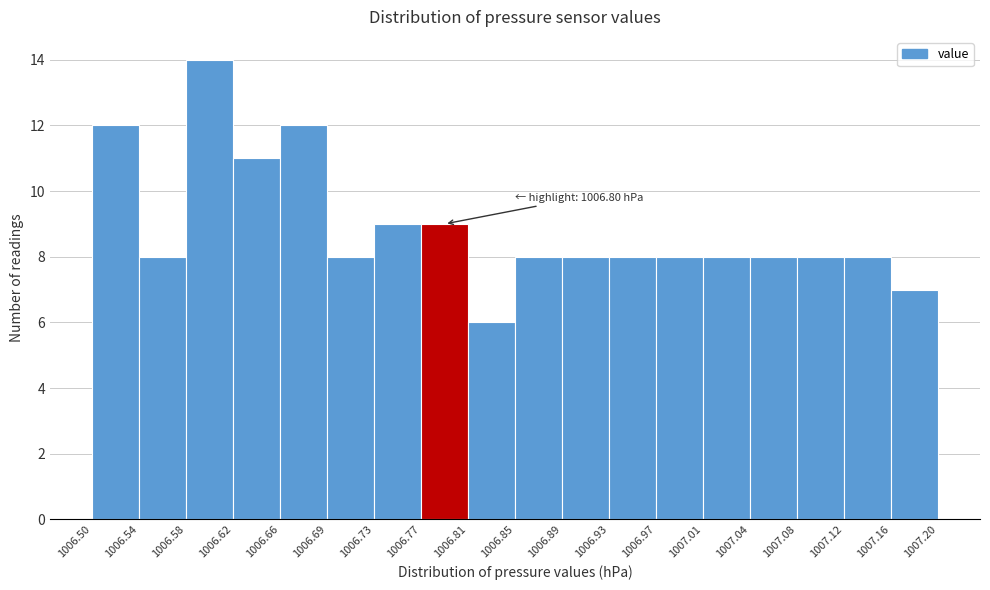

Over which range of the x-axis is the bar tallest?

1006.58 to 1006.62